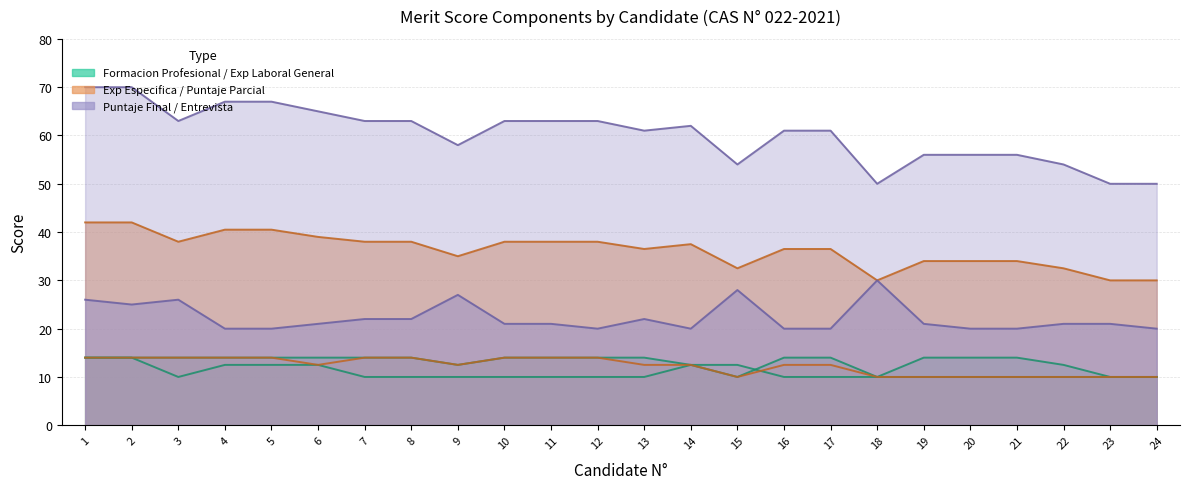

In Puntaje Parcial, how many points are lower than both neighbors (excluding endpoints)?

5